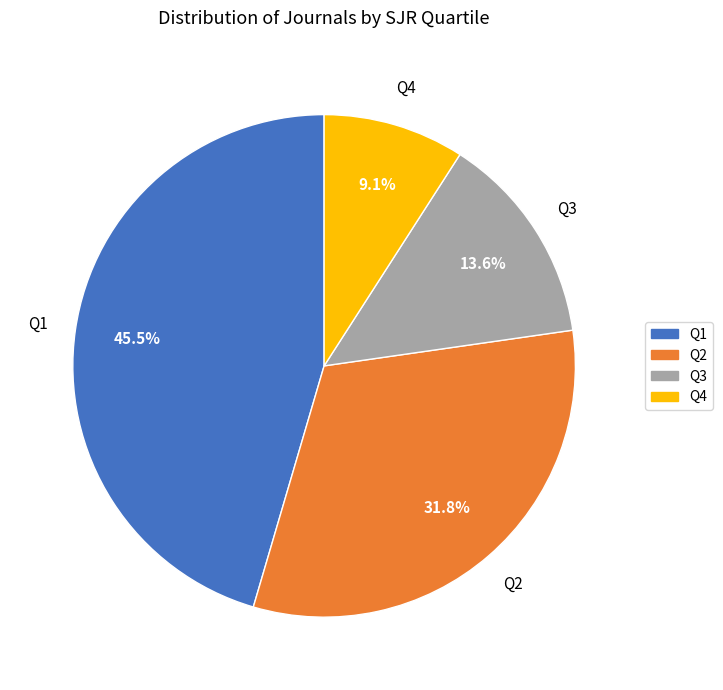

Count the number of slices in the pie.

4